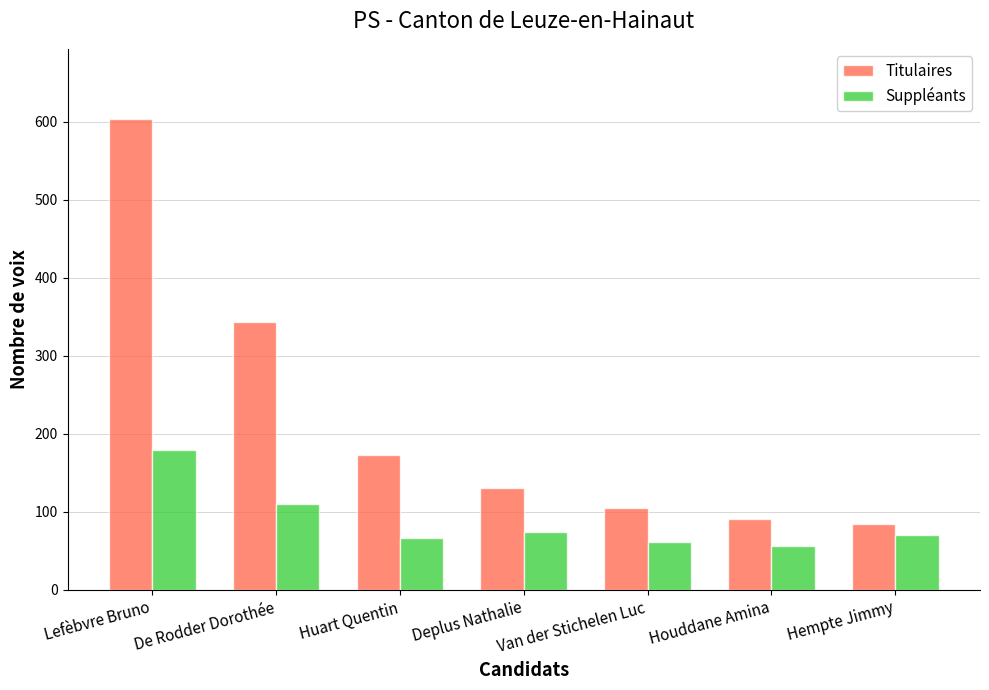

What position from the left is Houddane Amina?

6